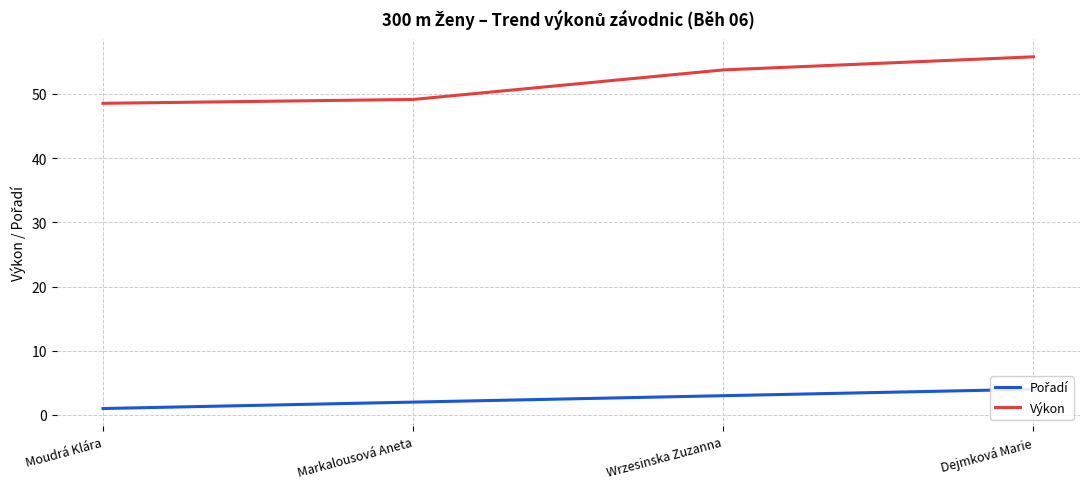

Which series changed the most between Markalousová Aneta and Wrzesinska Zuzanna?

Výkon